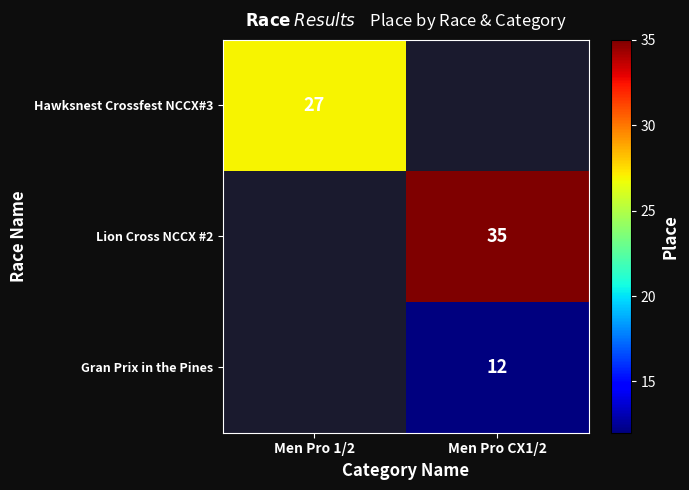

How many distinct data groups are displayed?

3